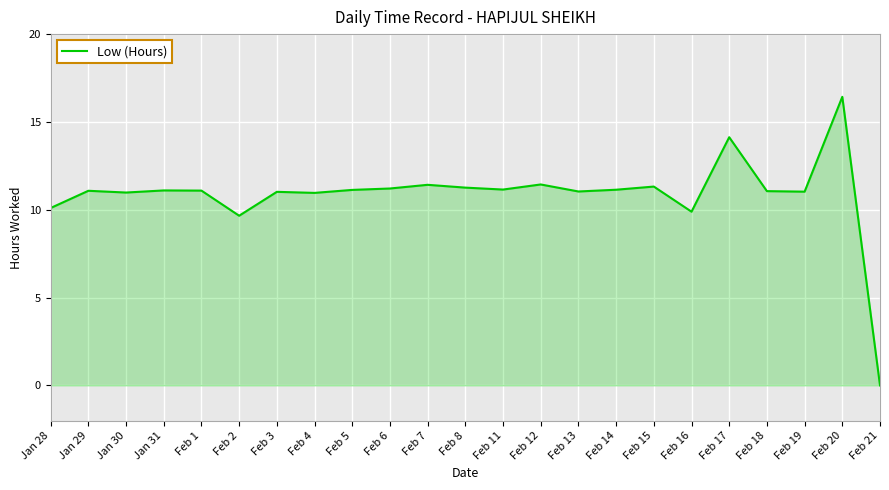

True or false: the data has more than 0 interior local peaks.

True